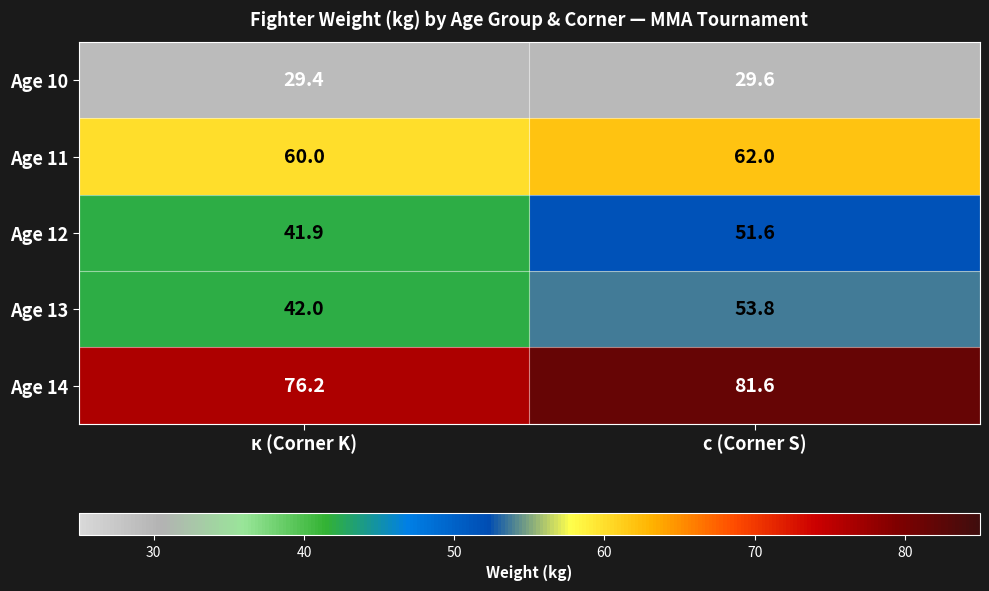

What is the total value across all series at к (Corner K)?

249.5